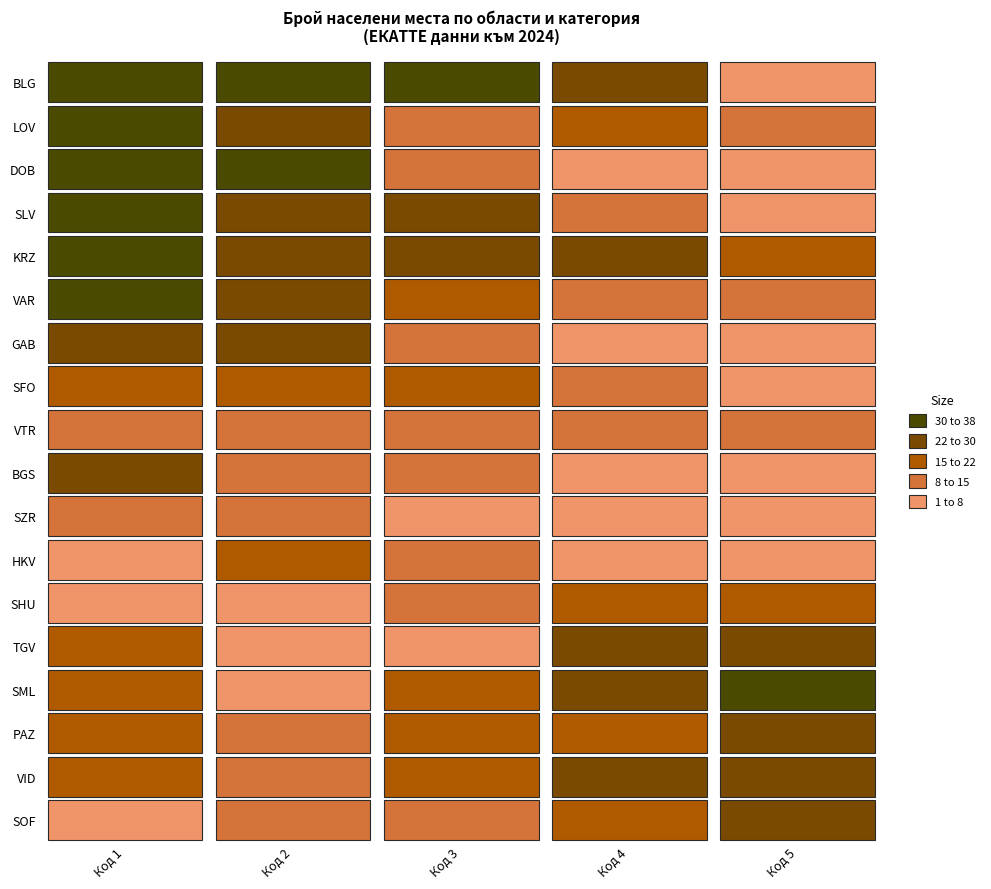

What is the sum of all VAR values?

81